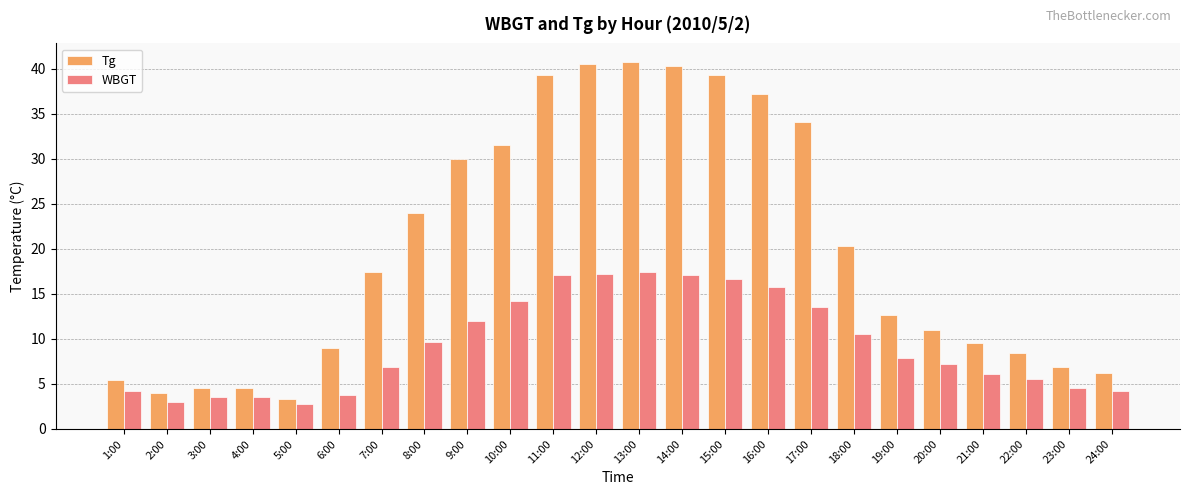

Read the Tg value at 18:00.

20.3